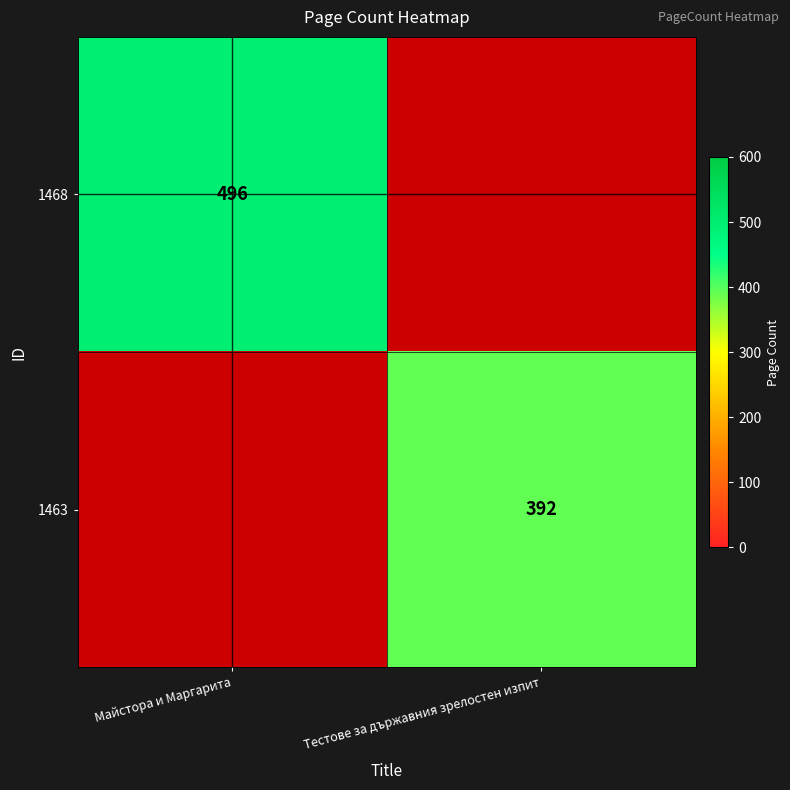

How many distinct data groups are displayed?

2